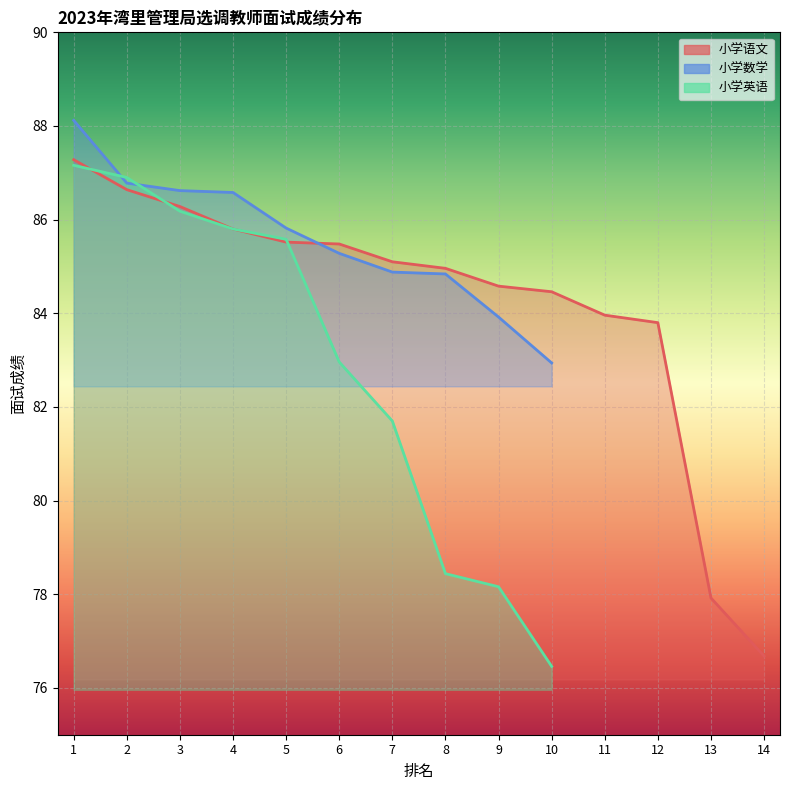

True or false: 小学英语 and 小学数学 intersect in this chart.

True